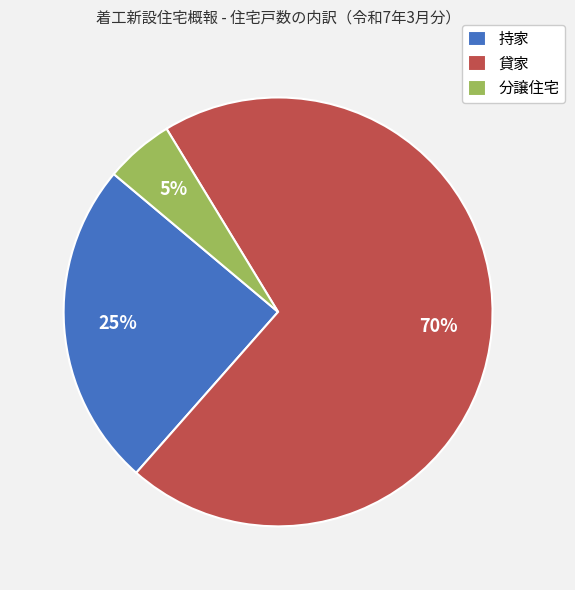

What is the smallest slice in the pie chart?

分譲住宅